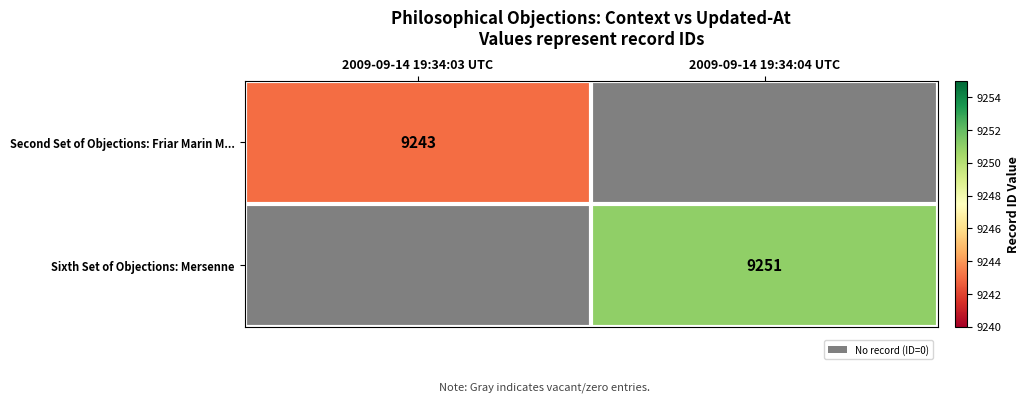

The Second Set of Objections: Friar Marin M... series shows 15638 at 2009-09-14 19:34:03 UTC. True or false?

False